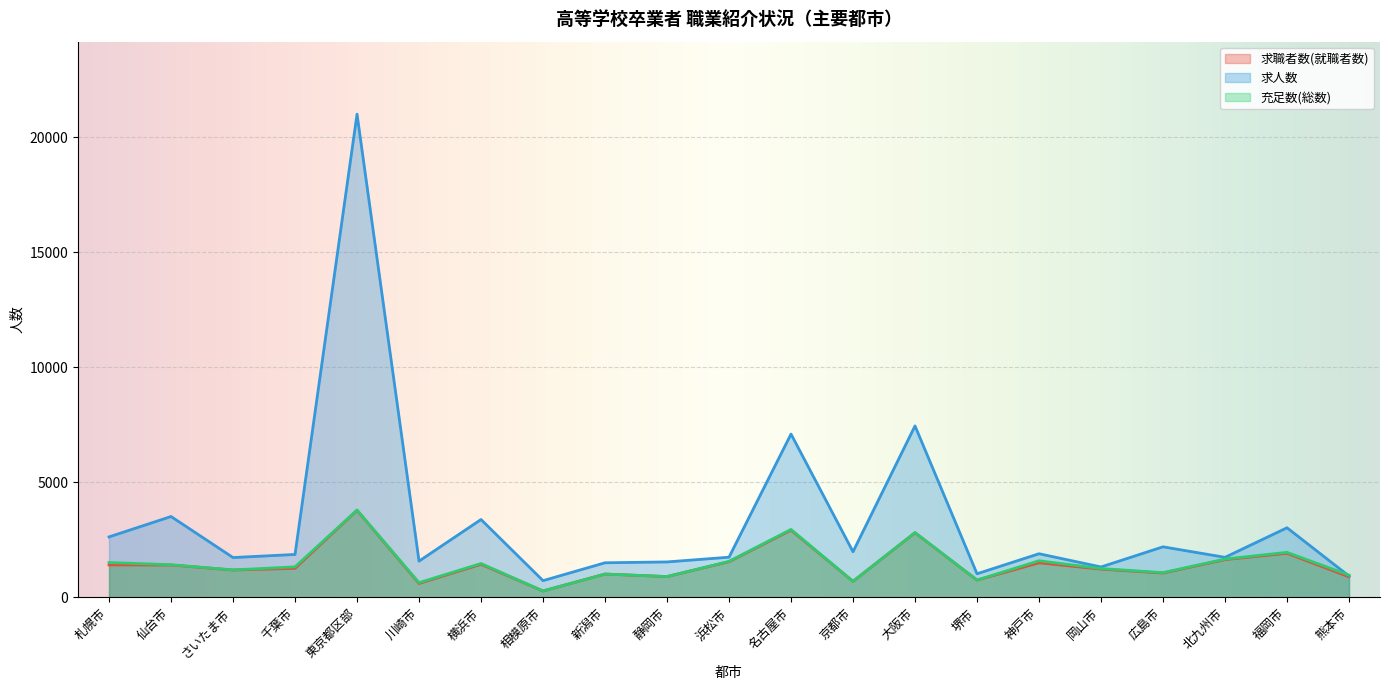

True or false: 求職者数(就職者数) and 充足数(総数) intersect in this chart.

False